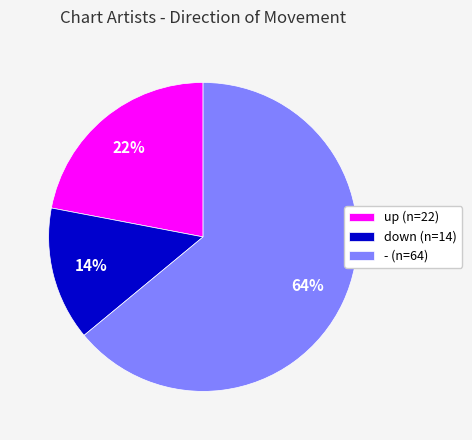

Between up (n=22) and - (n=64), which is larger?

- (n=64)